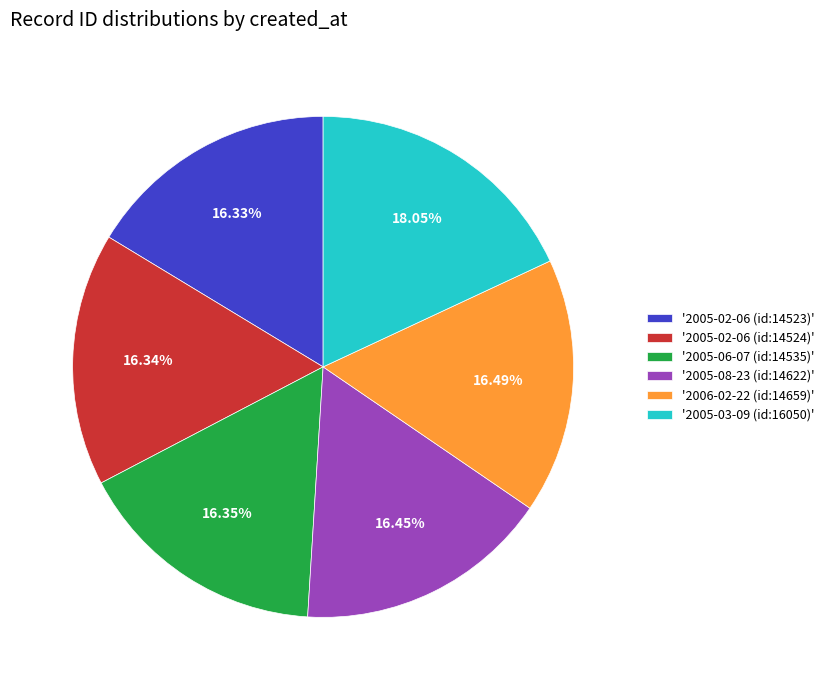

What is the ratio of the value at '2005-08-23 (id:14622)' to the value at '2005-02-06 (id:14524)'?

1.0